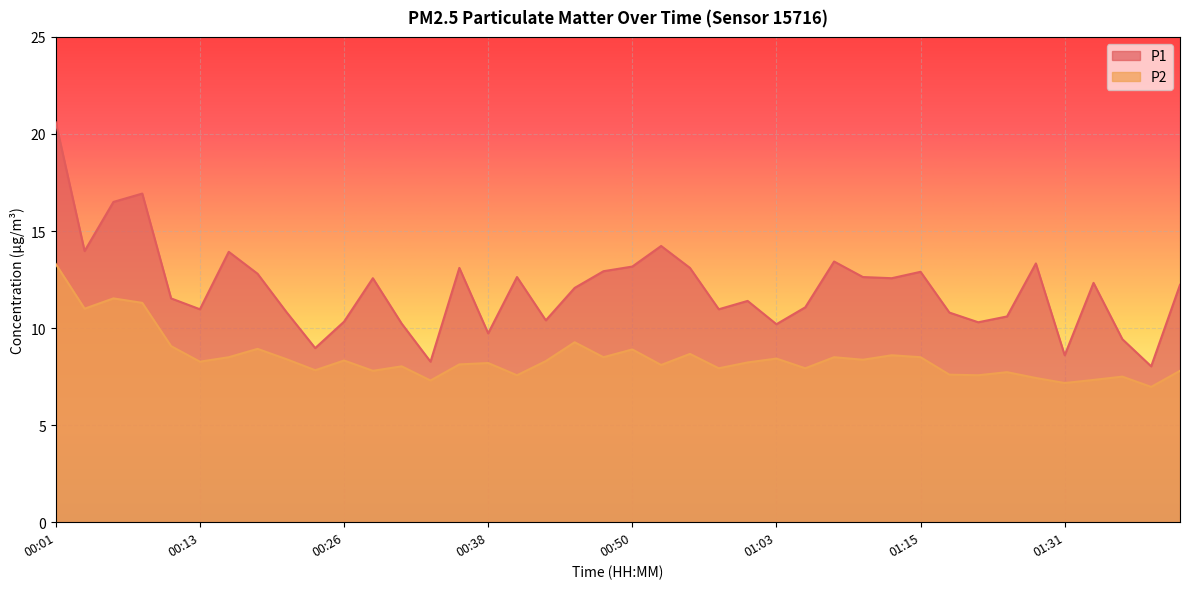

How many lines are shown in the chart?

2